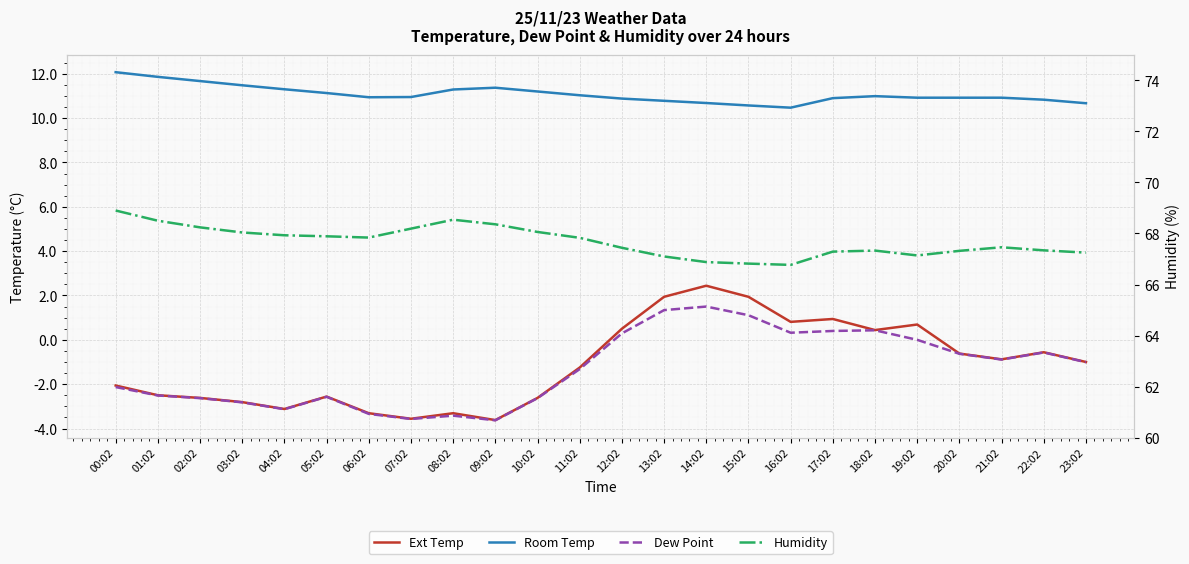

What is the maximum value for Ext Temp?

2.4